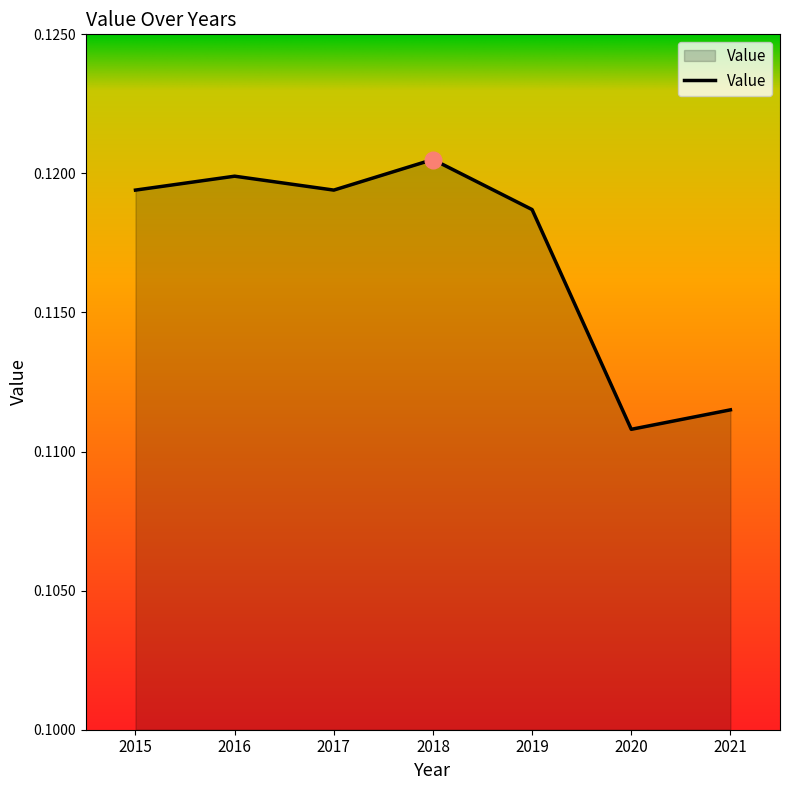

Between 2021 and 2019, which is larger?

2019